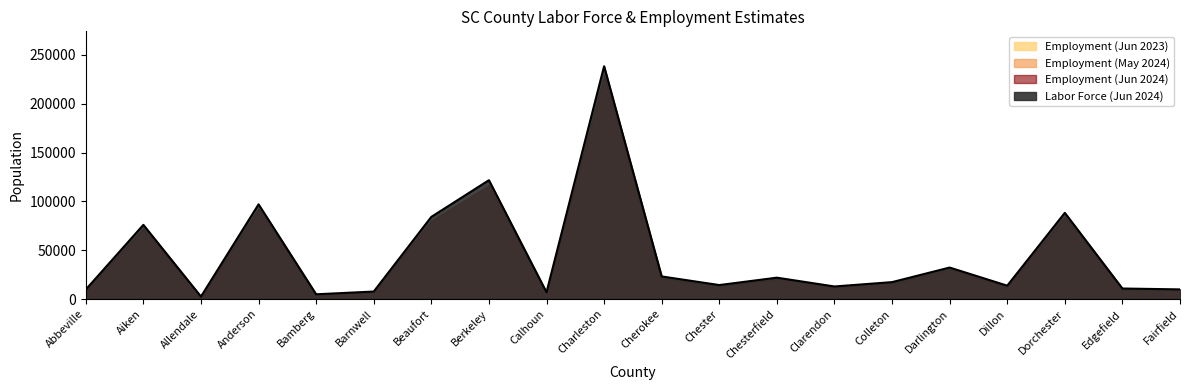

At how many categories does at least one series exceed 159903?

1